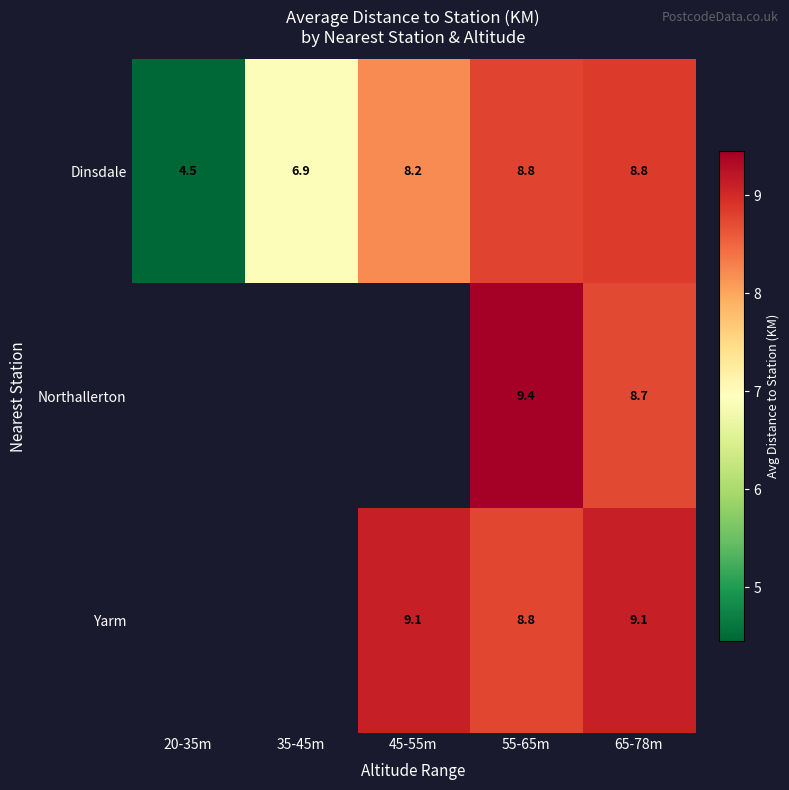

Is the value of Yarm at 45-55m greater than the value of Northallerton at 55-65m?

No